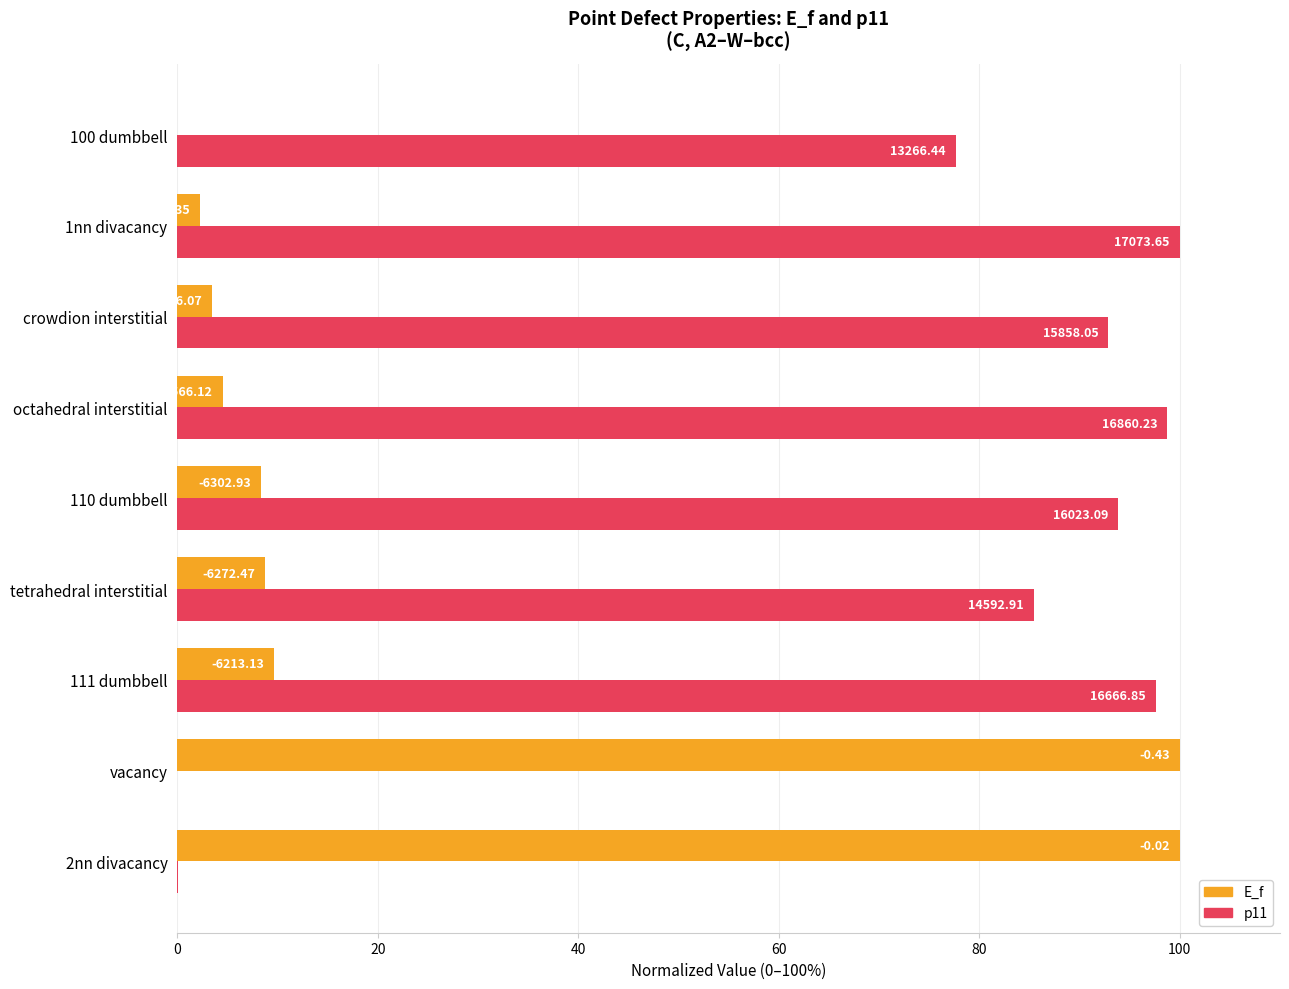

What is the greatest value displayed?

100.0